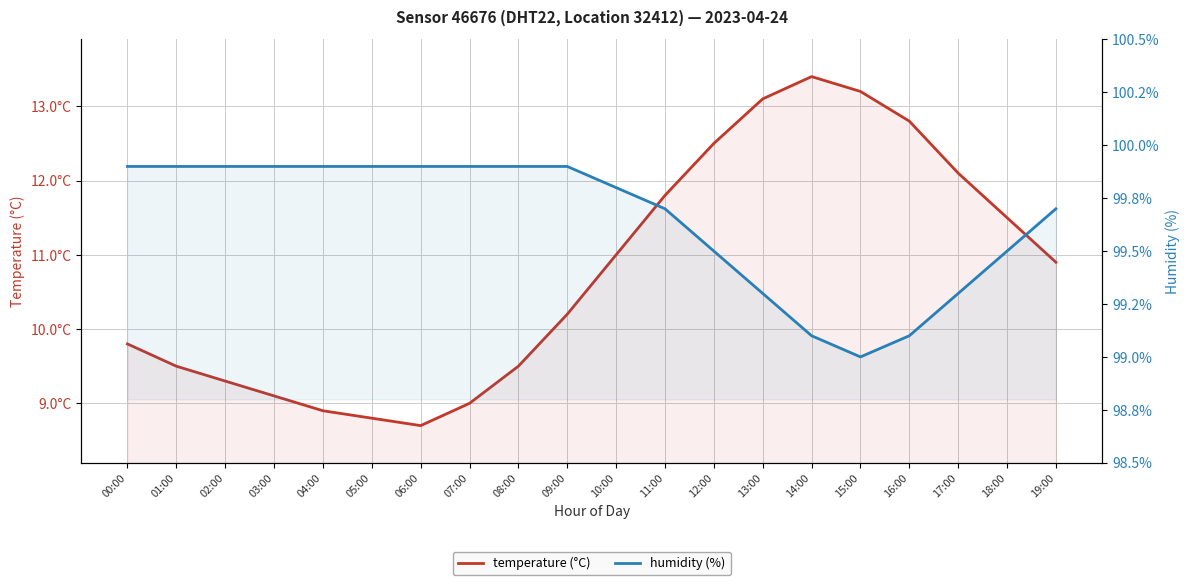

Between 06:00 and 15:00, which series saw the biggest shift?

temperature